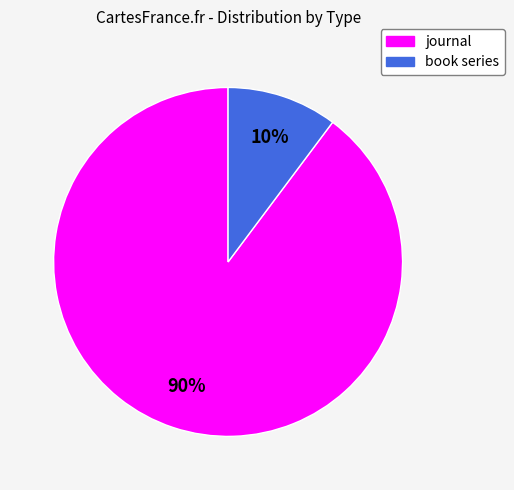

Which category has the smallest portion of the pie?

book series